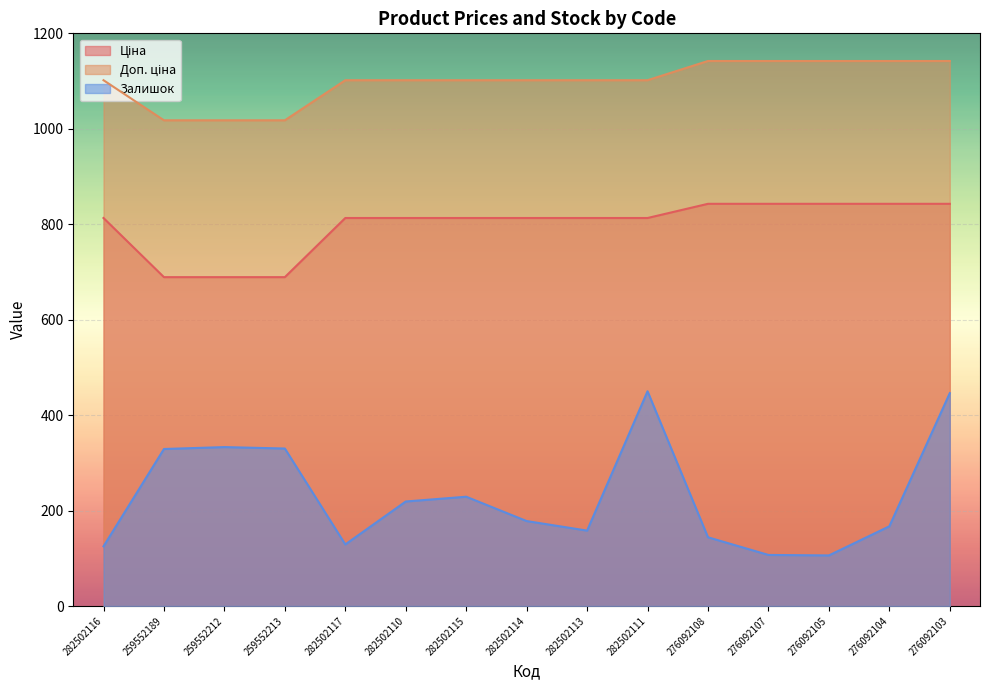

What is the label of the 15th point from the left?

276092103